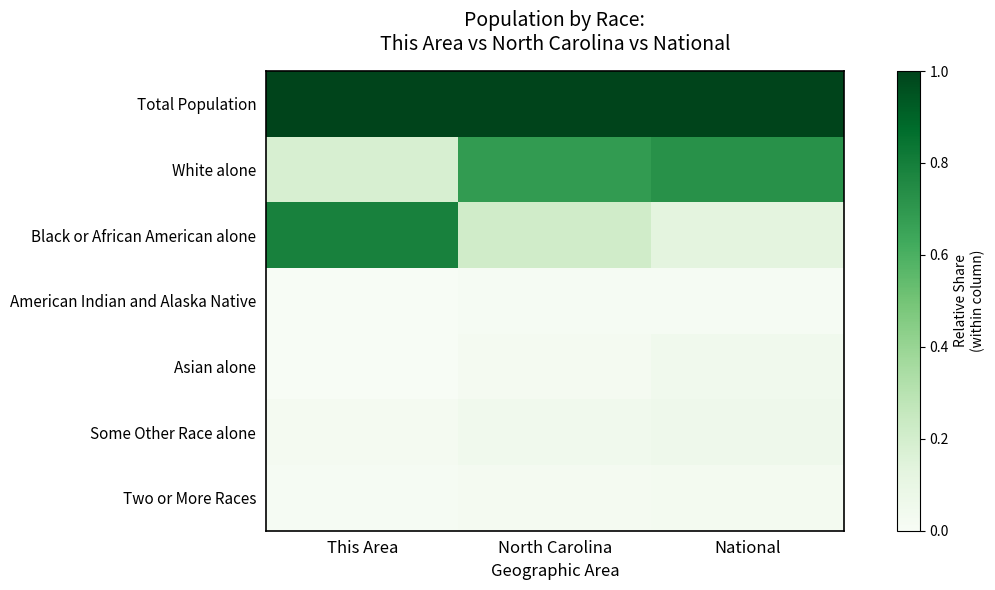

Reading left to right, what are all the values shown in this chart?

Total Population: This Area=1.0	North Carolina=1.0	National=1.0
White alone: This Area=0.2	North Carolina=0.7	National=0.7
Black or African American alone: This Area=0.8	North Carolina=0.2	National=0.1
American Indian and Alaska Native: This Area=0.0	North Carolina=0.0	National=0.0
Asian alone: This Area=0.0	North Carolina=0.0	National=0.0
Some Other Race alone: This Area=0.0	North Carolina=0.0	National=0.1
Two or More Races: This Area=0.0	North Carolina=0.0	National=0.0